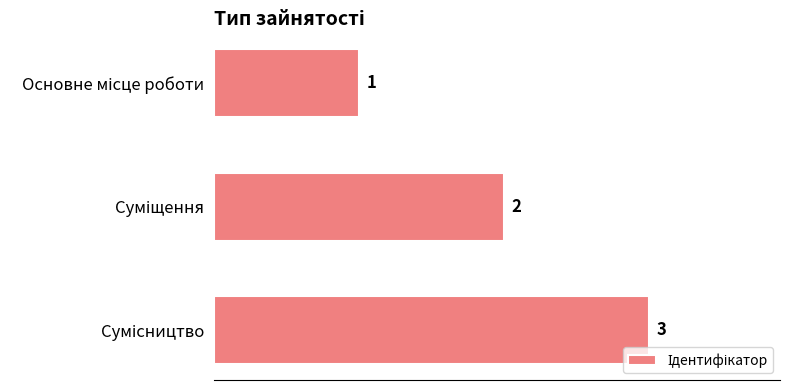

What is the minimum value shown in the chart?

1